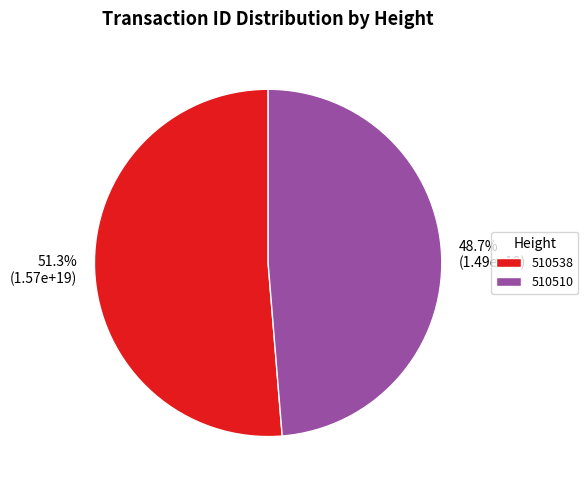

Between 510510 and 510538, which is larger?

510538